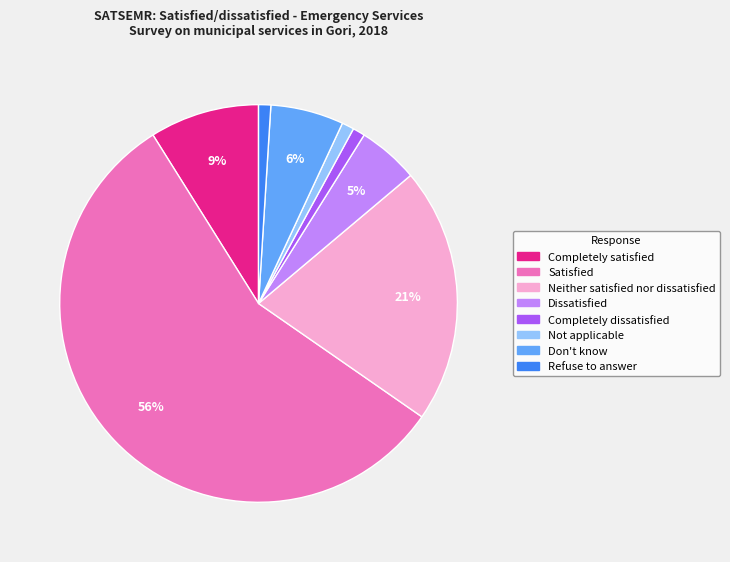

To the nearest percent, what is the average slice percentage?

12%